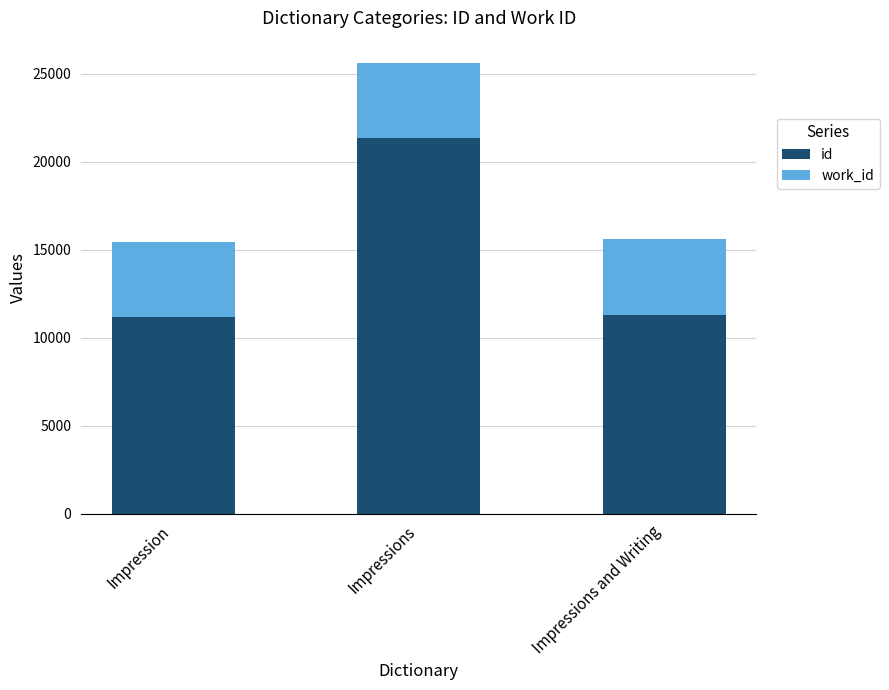

What is the total value across all series at Impressions?

25601